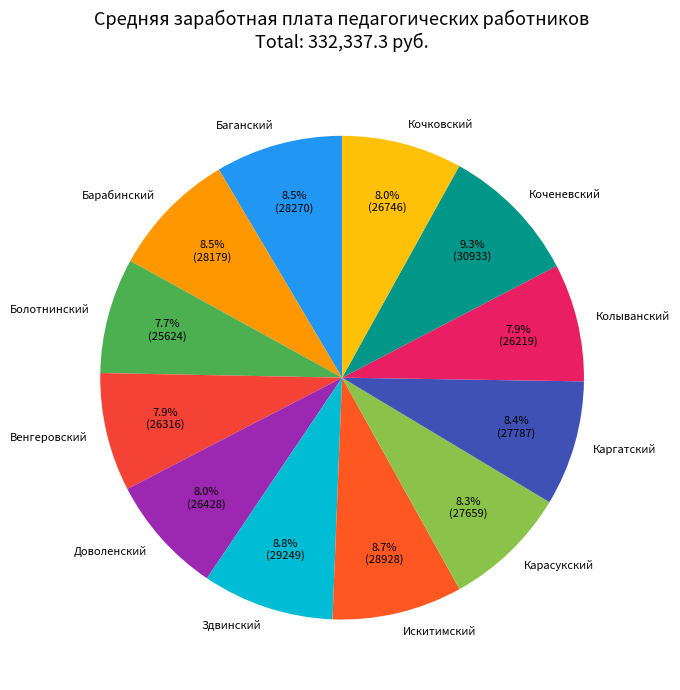

Approximately how many times larger is the value at Венгеровский compared to Доволенский?

1.0